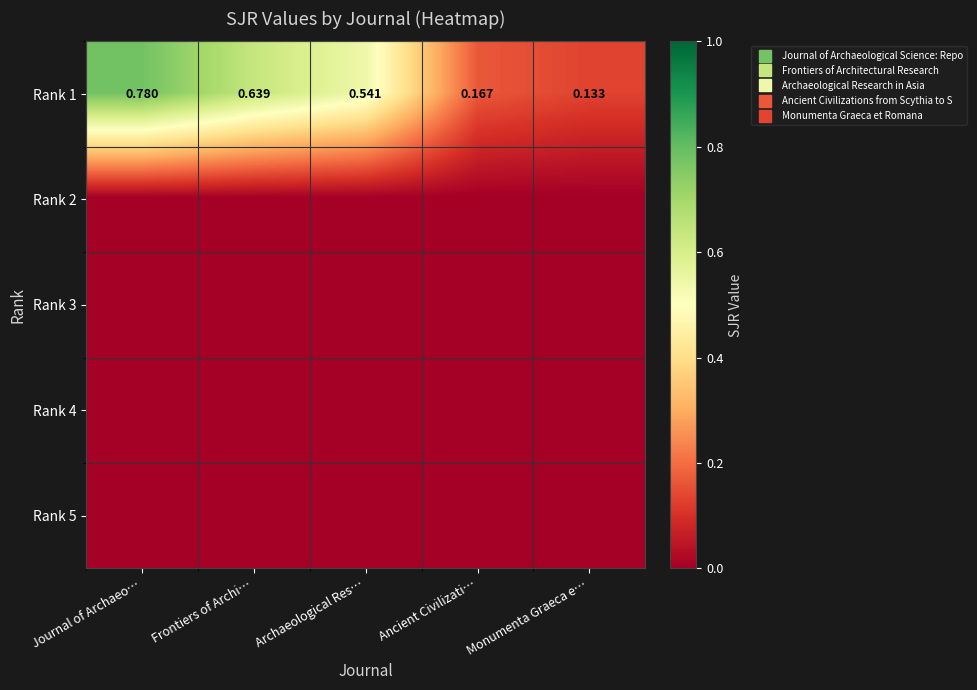

Which category has the highest value across all series?

Journal of Archaeo…